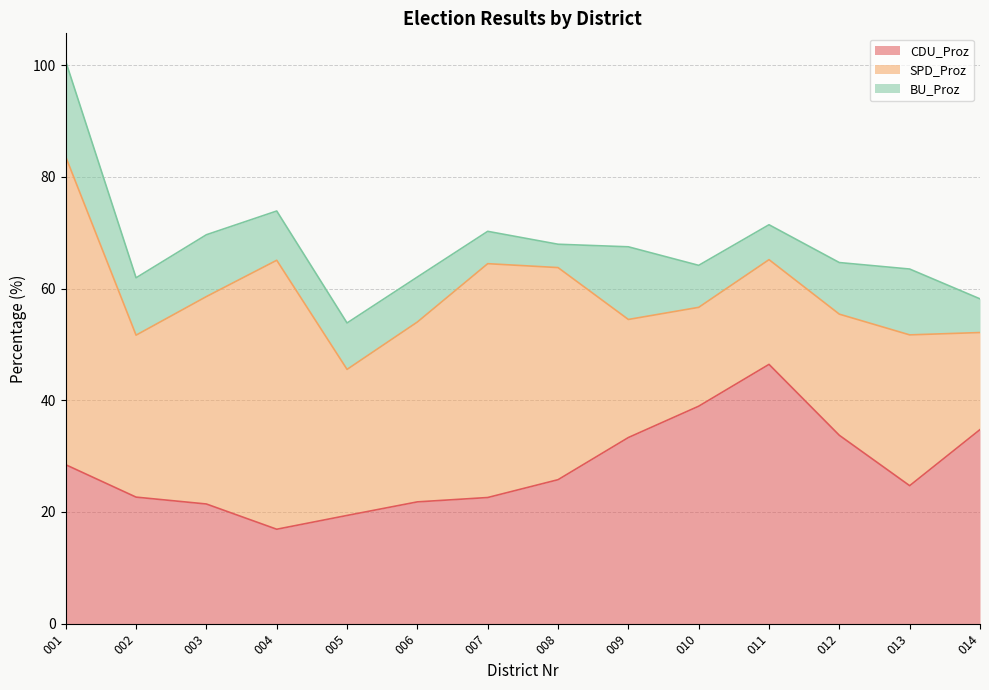

The BU_Proz series shows 9.2 at 012. True or false?

True